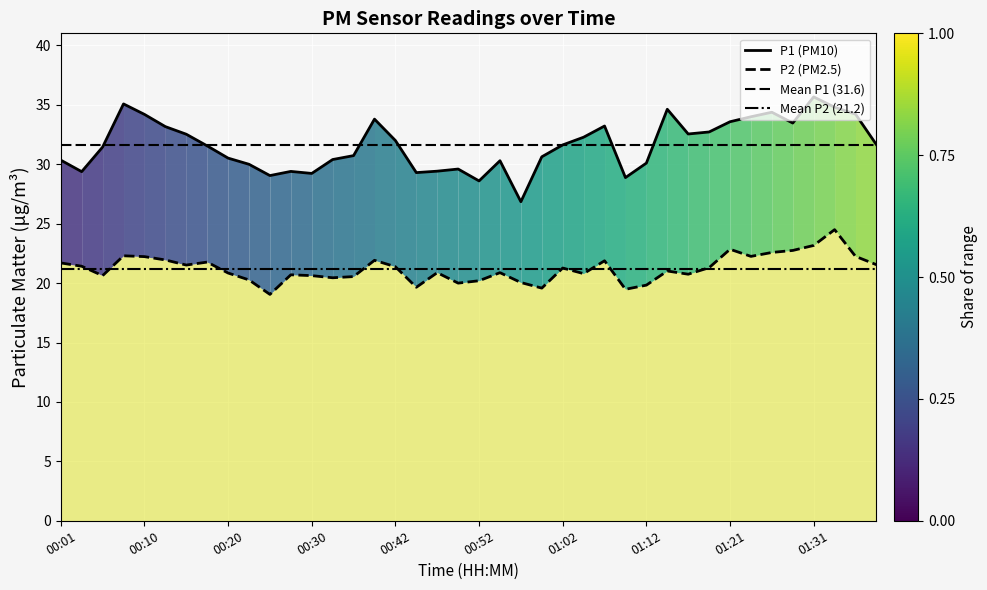

True or false: P1 and P2 cross at least once.

False